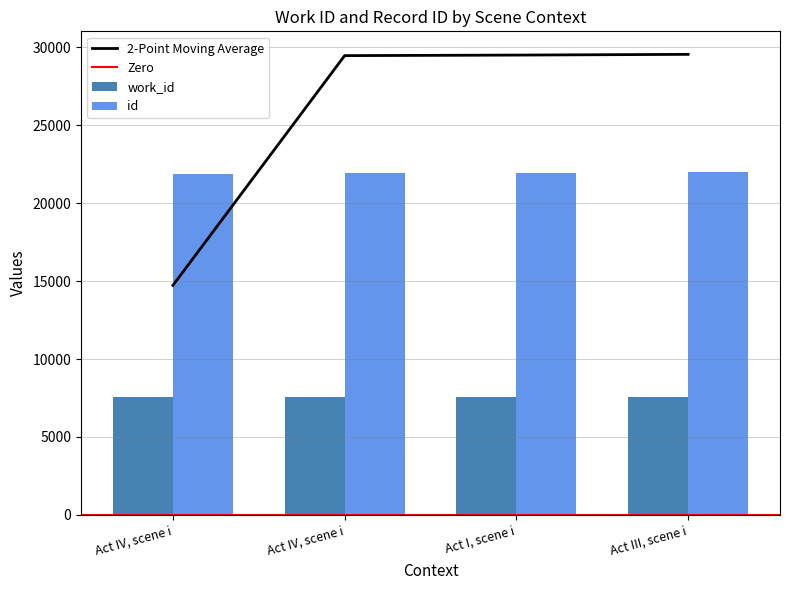

What is the sum of all id values?

87835